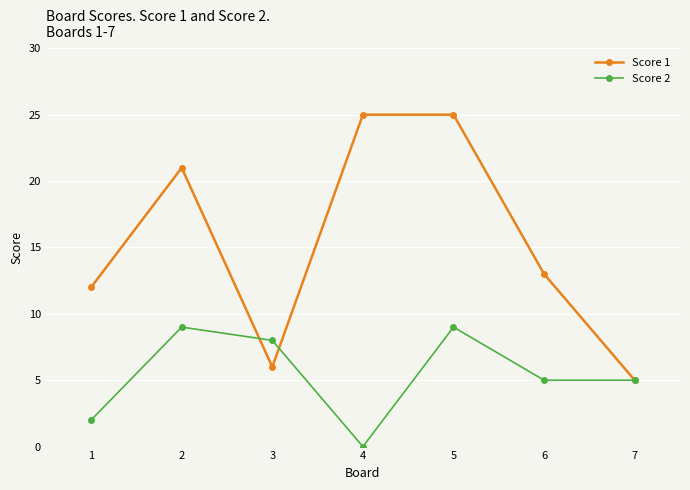

Reading right to left, transcribe all the data shown in this chart.

Score 1: 5	13	25	25	6	21	12
Score 2: 5	5	9	0	8	9	2